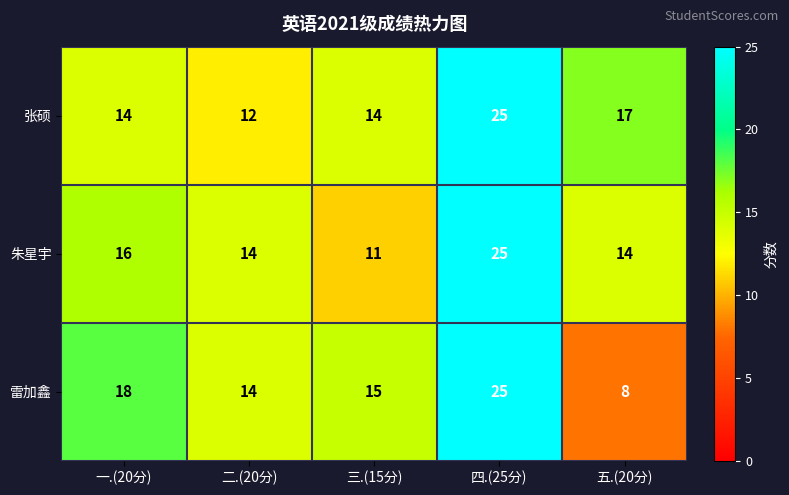

Reading right to left, transcribe all the data shown in this chart.

张硕: 17	25	14	12	14
朱星宇: 14	25	11	14	16
雷加鑫: 8	25	15	14	18